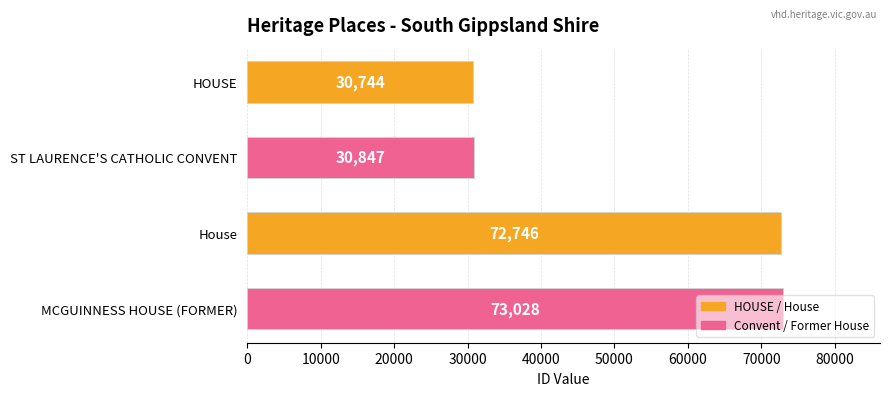

What is the label of the 2nd bar from the top?

ST LAURENCE'S CATHOLIC CONVENT